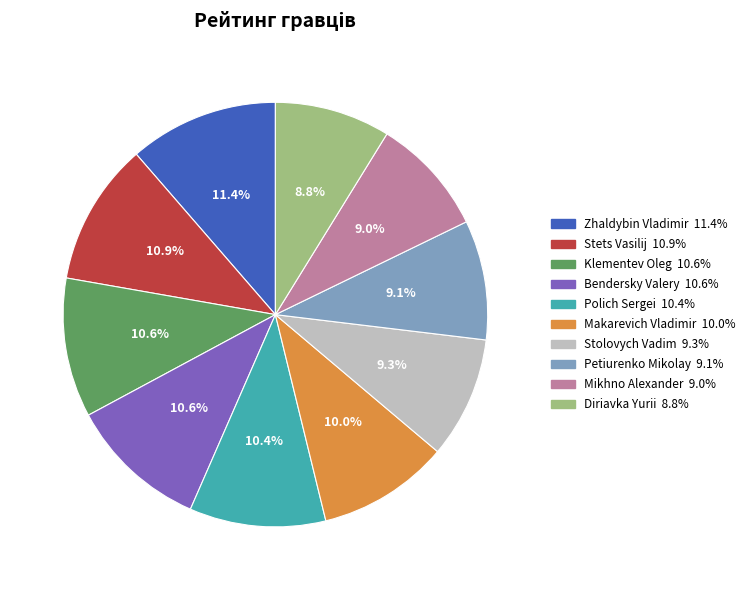

Which slice is the largest?

Zhaldybin Vladimir